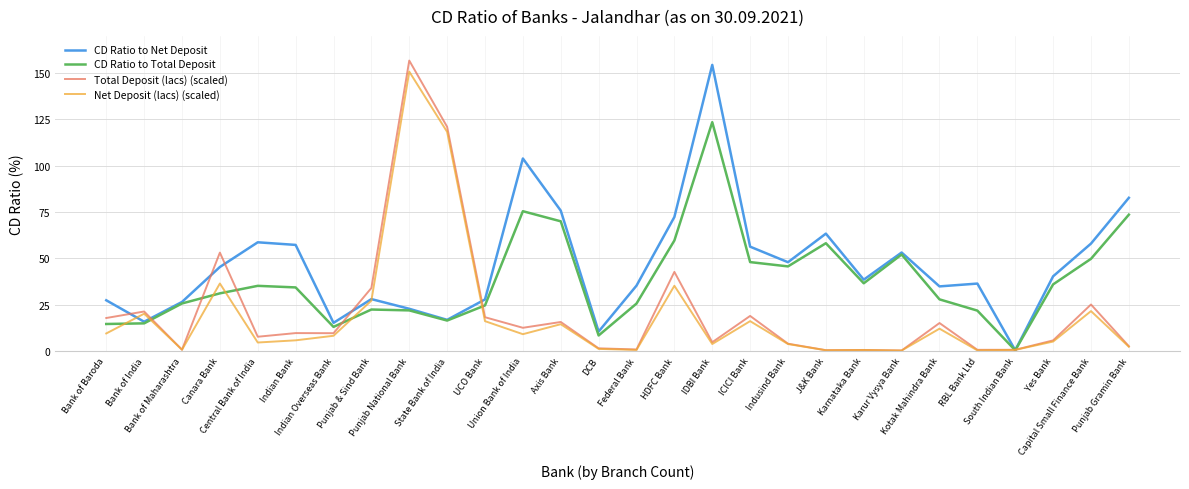

Which series has the largest range (max minus min)?

Total Deposit (lacs) (scaled)